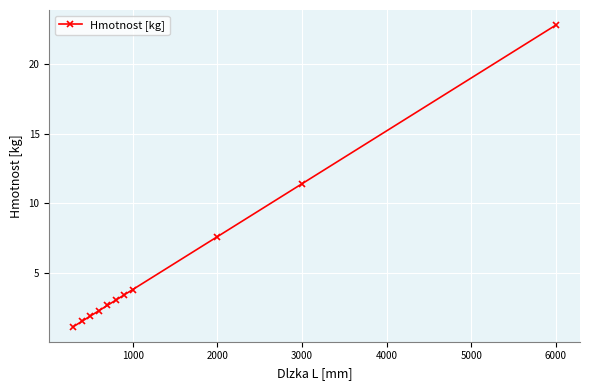

Reading left to right, what are all the values shown in this chart?

1.1	1.5	1.9	2.3	2.7	3.0	3.4	3.8	7.6	11.4	22.8